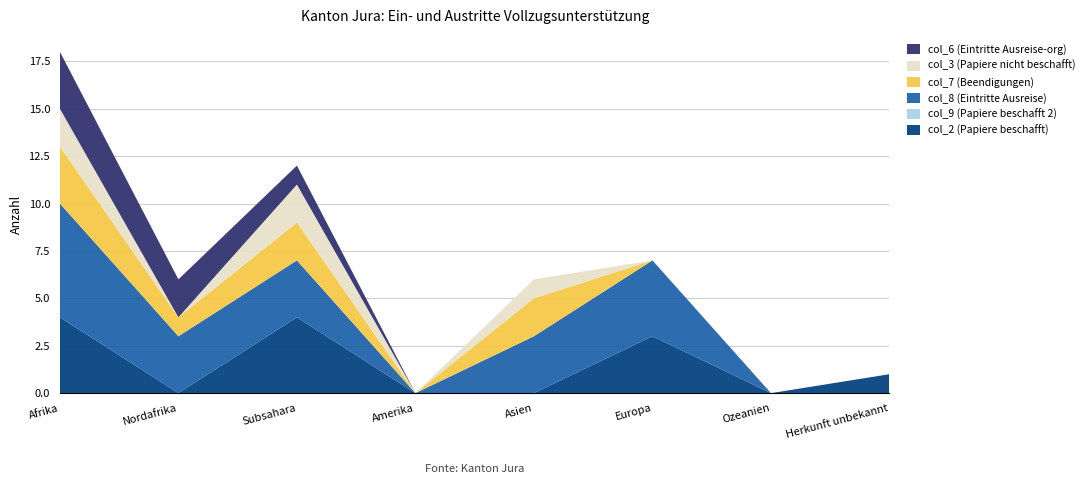

Reading left to right, extract all data points from this chart.

col_2 (Papiere beschafft): 4	0	4	0	0	3	0	1
col_9 (Papiere beschafft 2): 0	0	0	0	0	0	0	0
col_8 (Eintritte Ausreise): 6	3	3	0	3	4	0	0
col_7 (Beendigungen): 3	1	2	0	2	0	0	0
col_3 (Papiere nicht beschafft): 2	0	2	0	1	0	0	0
col_6 (Eintritte Ausreise-org): 3	2	1	0	0	0	0	0